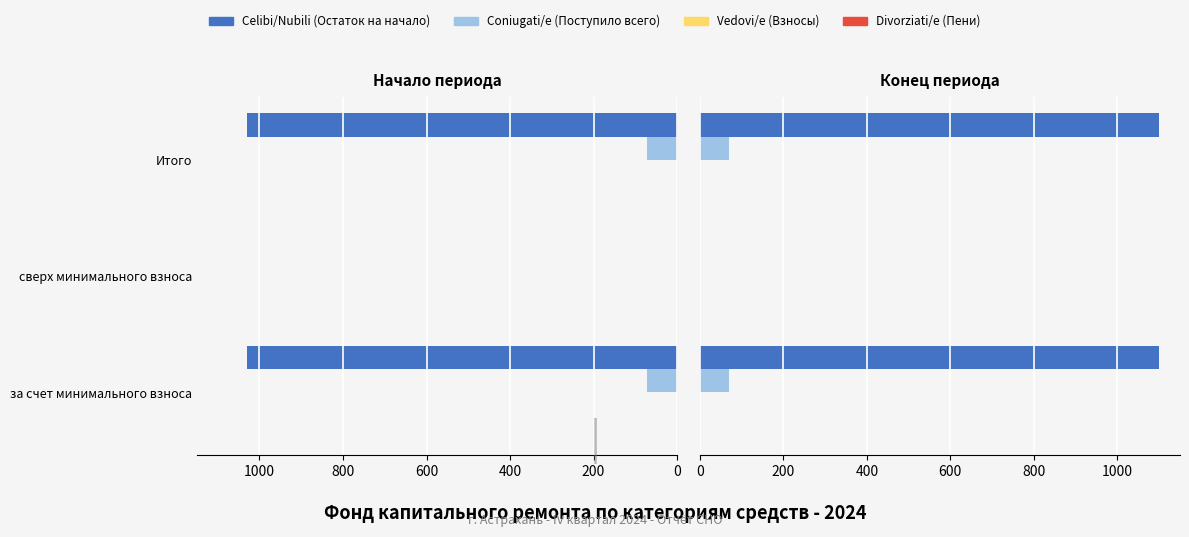

What is the maximum value shown in the chart?

1099.9